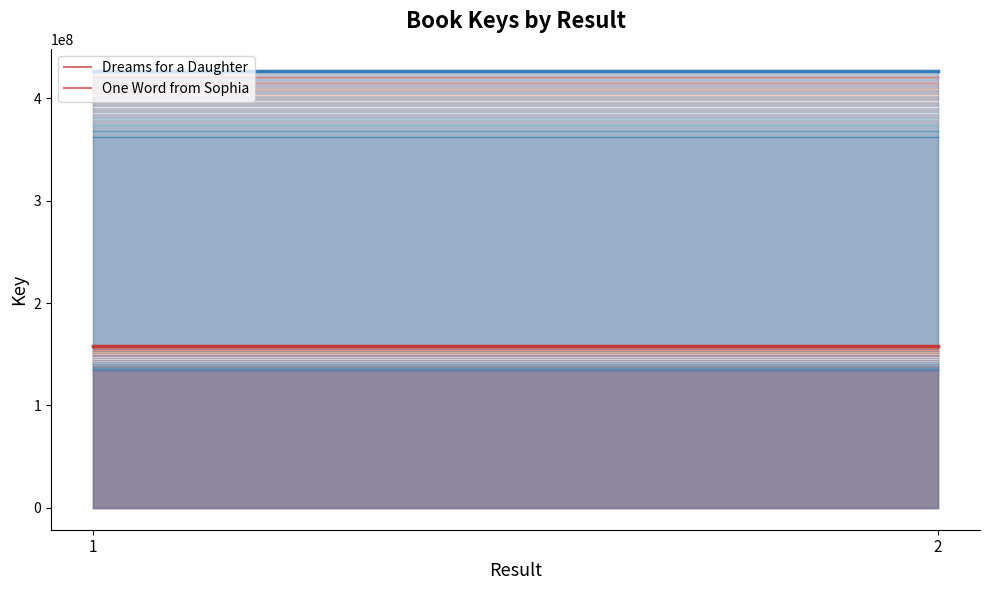

Reading left to right, extract all data points from this chart.

Dreams for a Daughter: 158517511	158517511
One Word from Sophia: 427012546	427012546